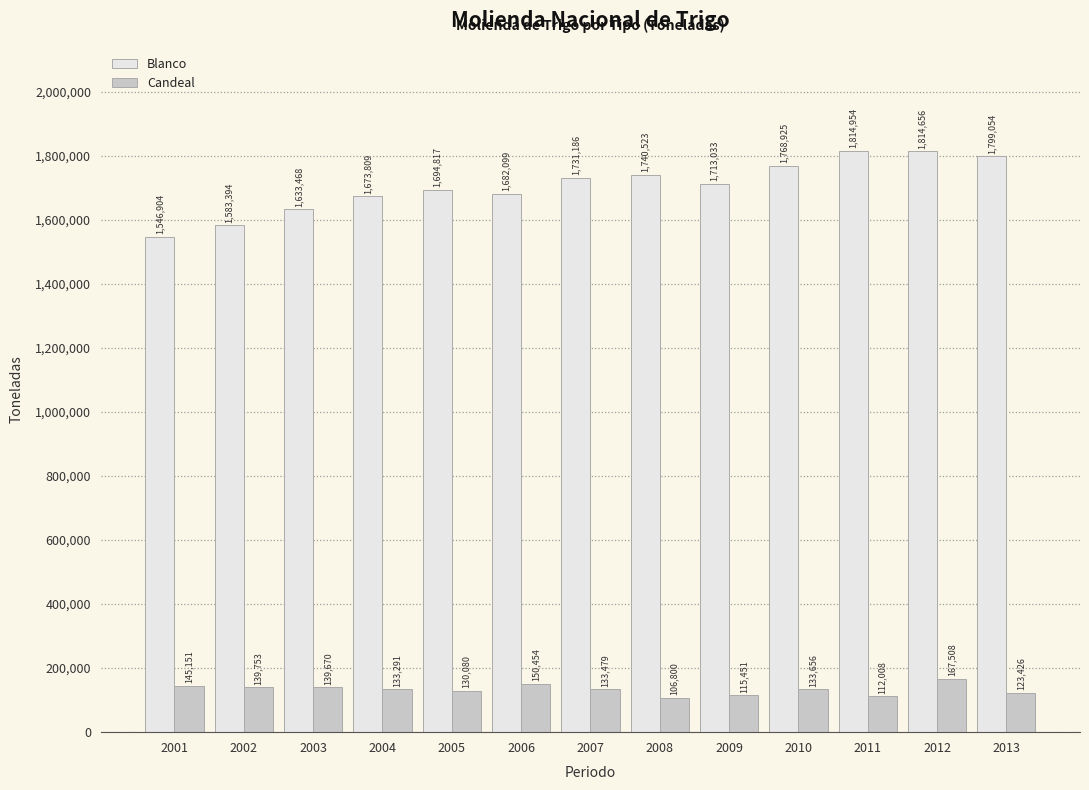

The Candeal series shows 106800 at 2008. True or false?

True